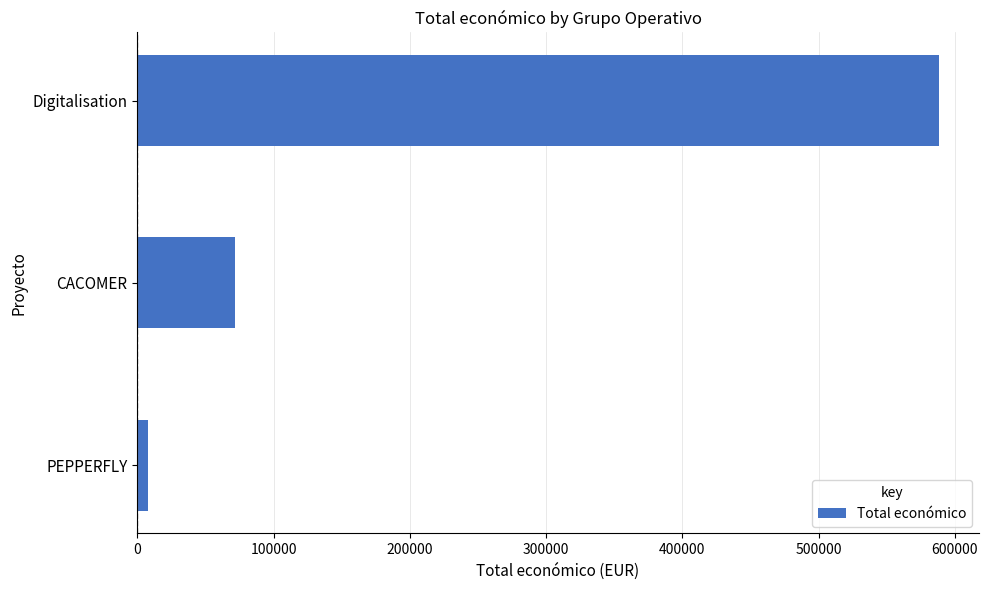

Reading bottom to top, list all the values displayed in this chart.

7960	71800	588146